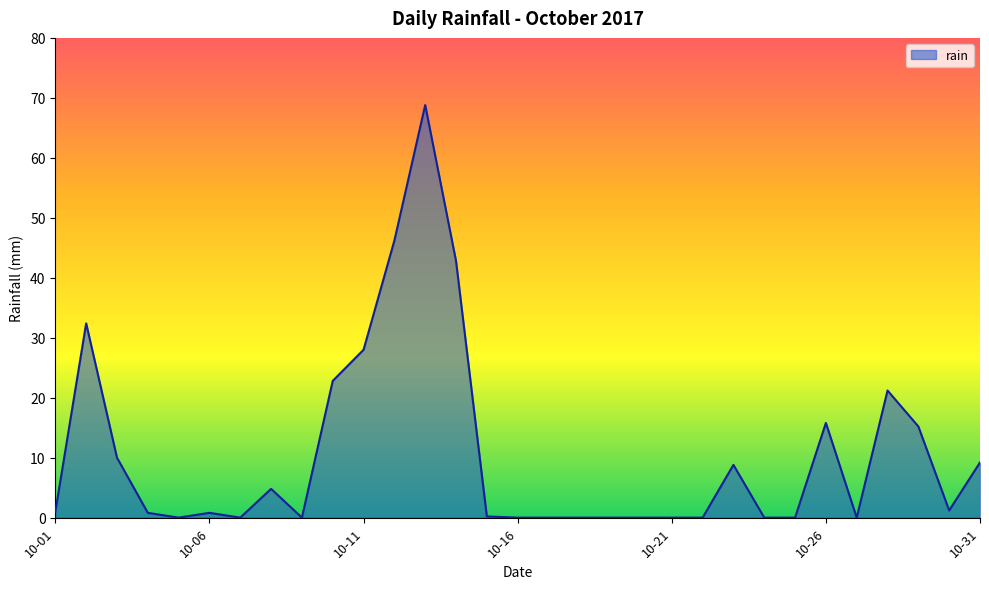

What is the difference between the maximum and minimum values?

68.8